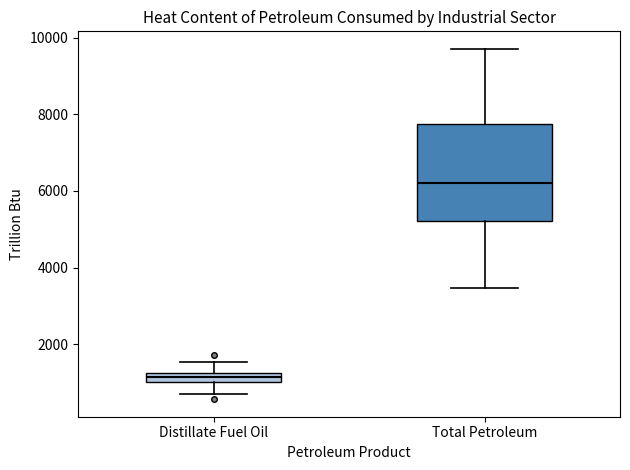

Which box's median line is the highest?

Total Petroleum